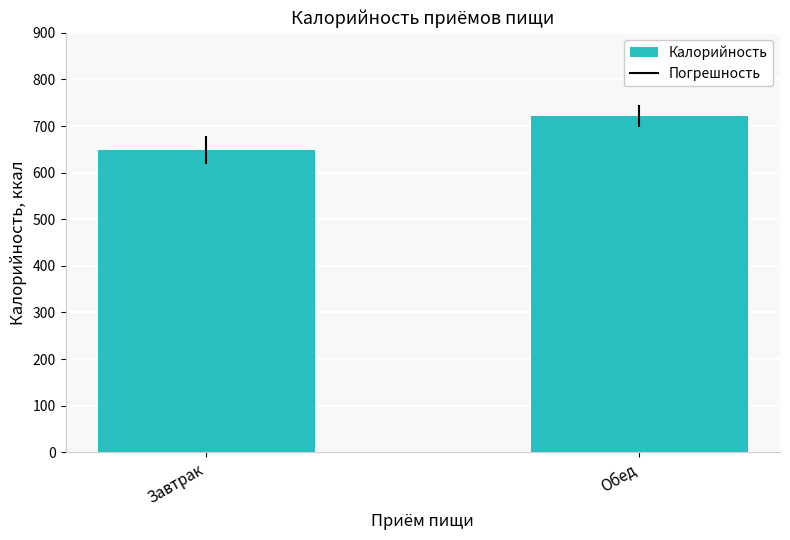

What is the sum of the values at Обед and Завтрак?

1368.9